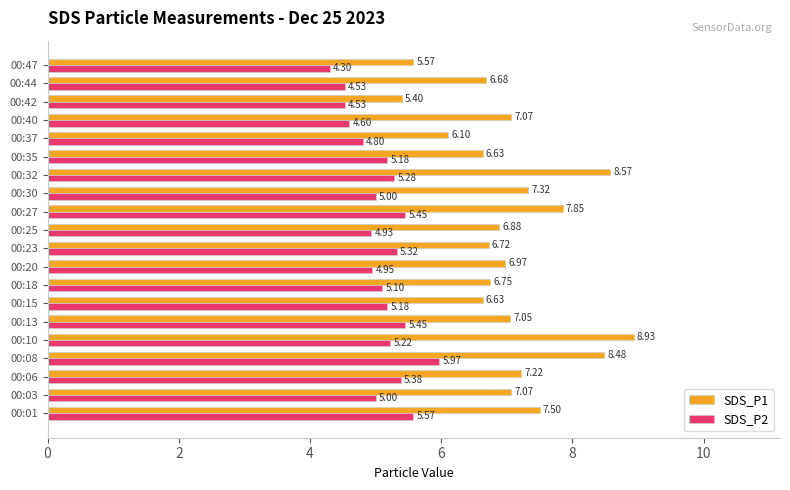

Rank the series by their maximum value, from lowest to highest.

SDS_P2, SDS_P1